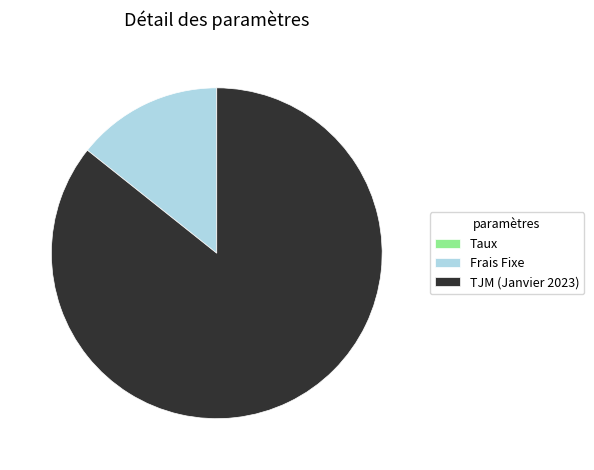

The TJM (Janvier 2023) slice represents 86% of the pie. True or false?

True